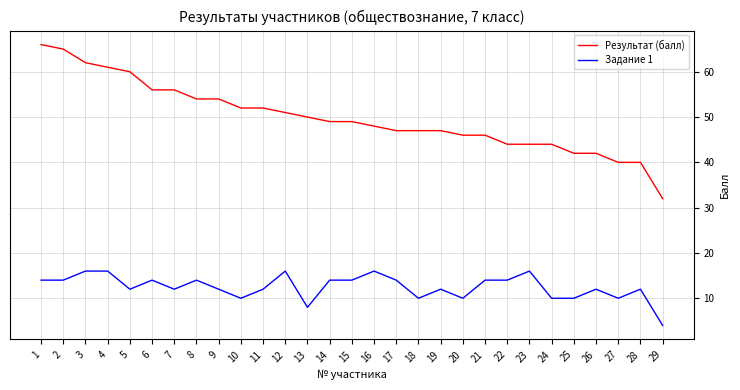

Reading left to right, list all the values displayed in this chart.

Результат (балл): 66	65	62	61	60	56	56	54	54	52	52	51	50	49	49	48	47	47	47	46	46	44	44	44	42	42	40	40	32
Задание 1: 14	14	16	16	12	14	12	14	12	10	12	16	8	14	14	16	14	10	12	10	14	14	16	10	10	12	10	12	4